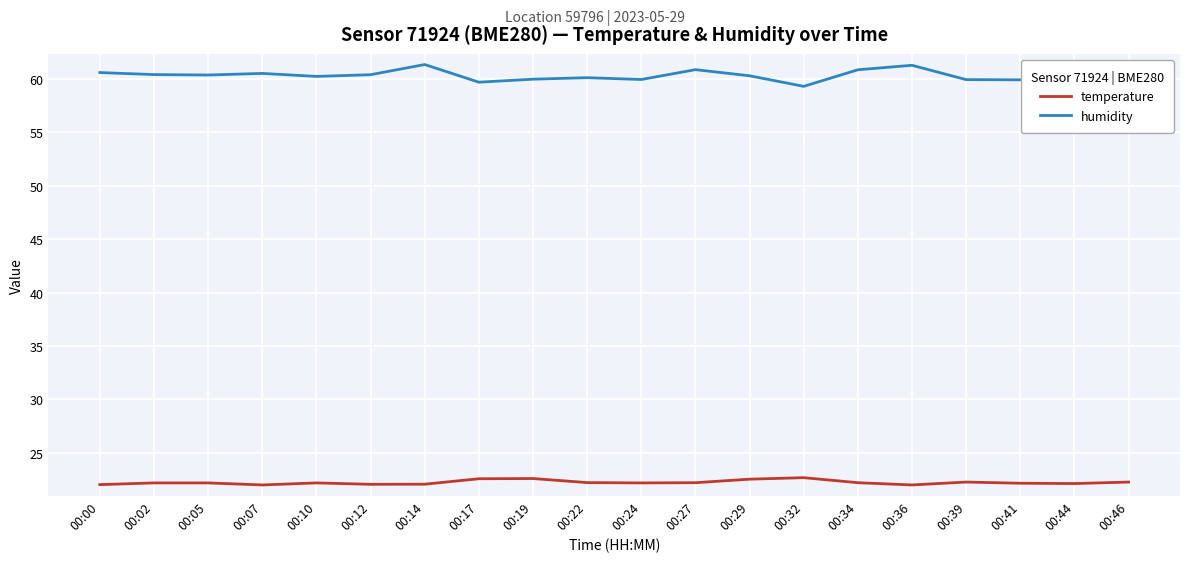

Which series has the largest total across all categories?

humidity